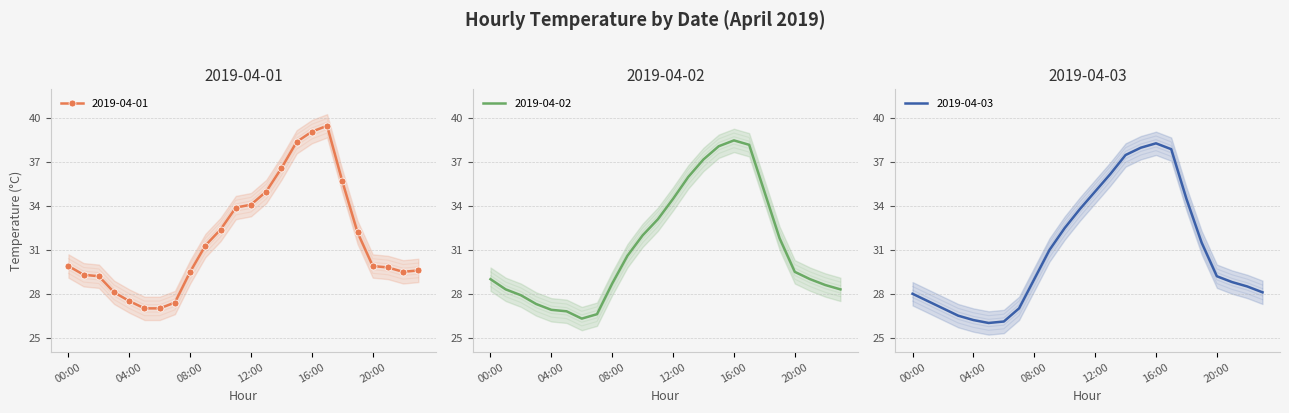

At which label does 2019-04-03 first exceed 28?

08:00